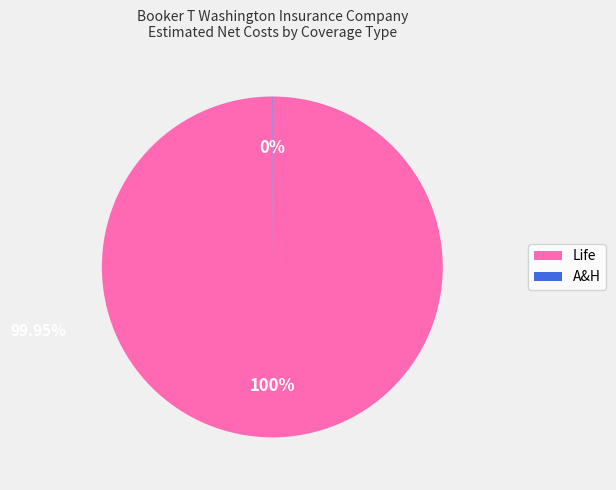

Is there a majority slice in this chart?

Yes